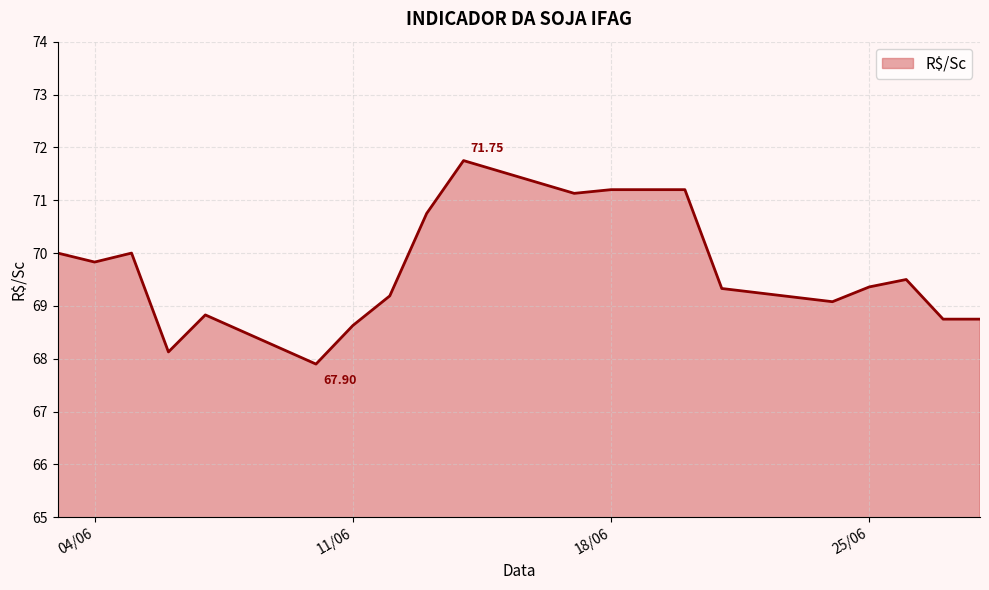

Is this an area chart (filled region under the line)?

Yes